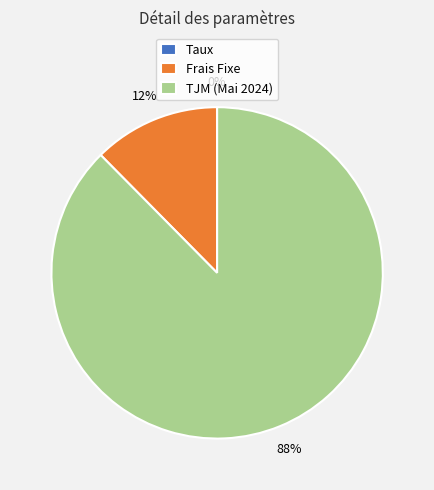

Do TJM (Mai 2024) and Frais Fixe together represent more than half of the pie?

Yes